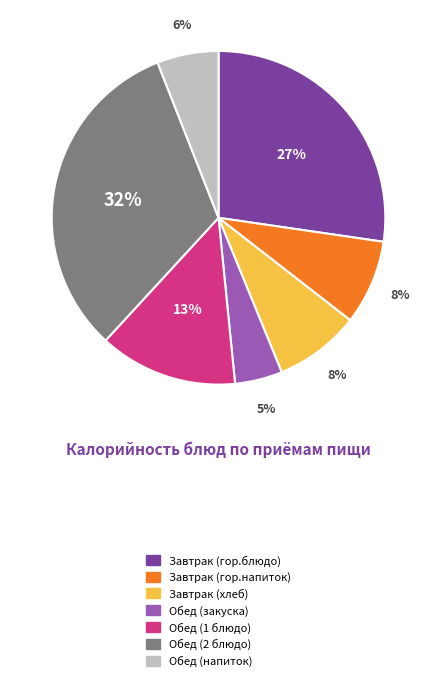

To the nearest percent, what is the difference between the Завтрак (хлеб) and Обед (1 блюдо) slice percentages?

5%